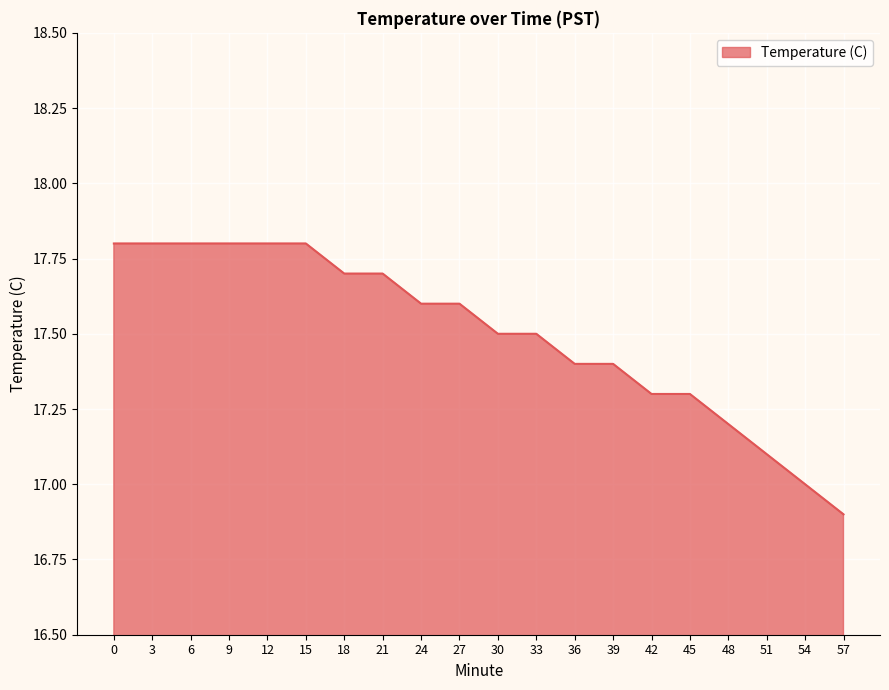

Reading left to right, what are all the values shown in this chart?

17.8	17.8	17.8	17.8	17.8	17.8	17.7	17.7	17.6	17.6	17.5	17.5	17.4	17.4	17.3	17.3	17.2	17.1	17.0	16.9